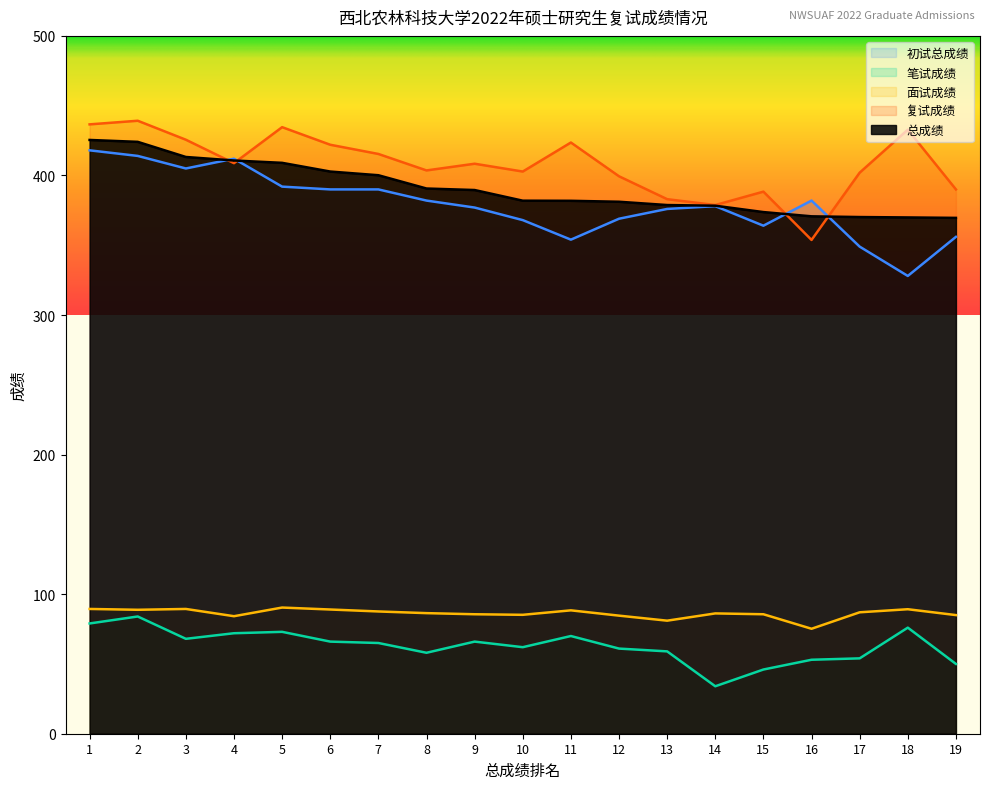

Which series has the largest range (max minus min)?

初试总成绩